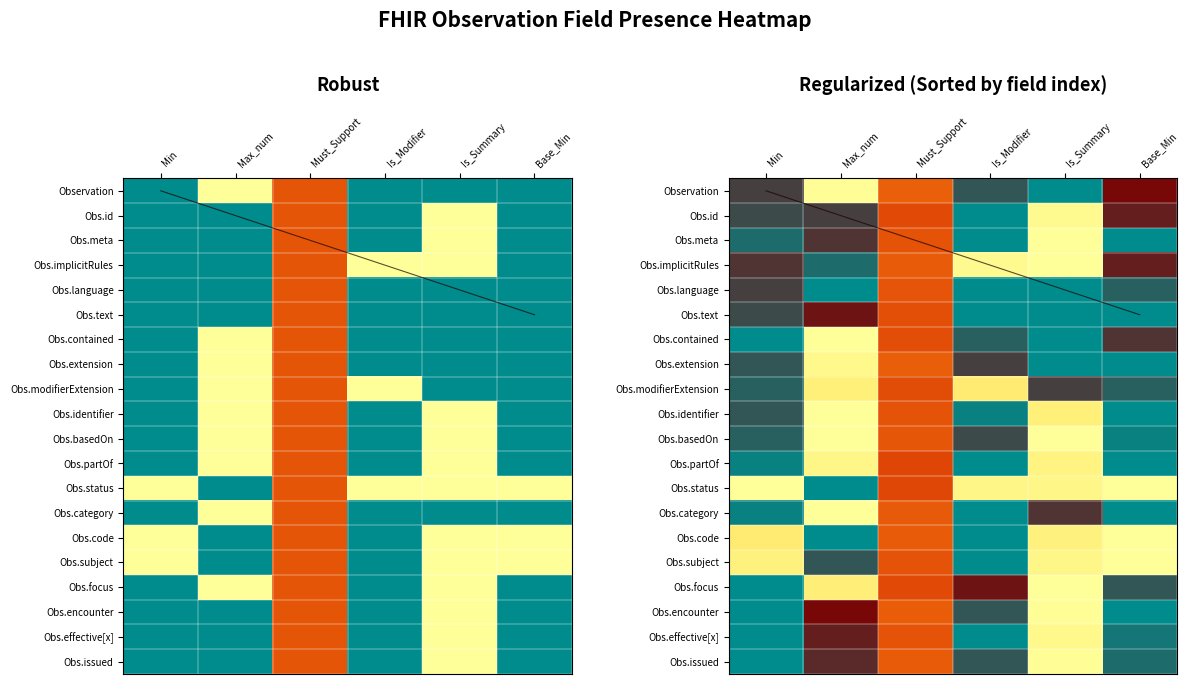

At which label is Obs.category closest to 0?

Is_Modifier